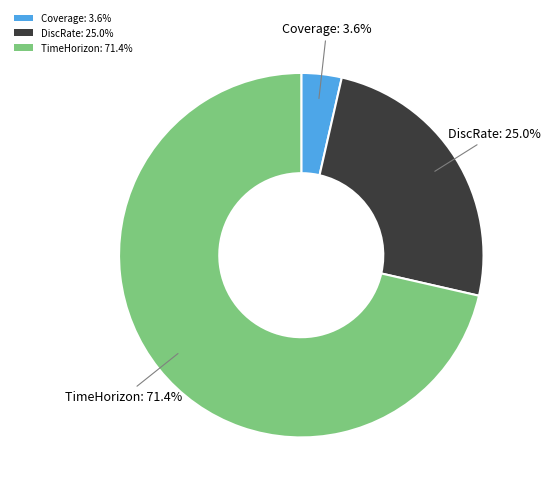

What is the largest slice in the pie chart?

TimeHorizon